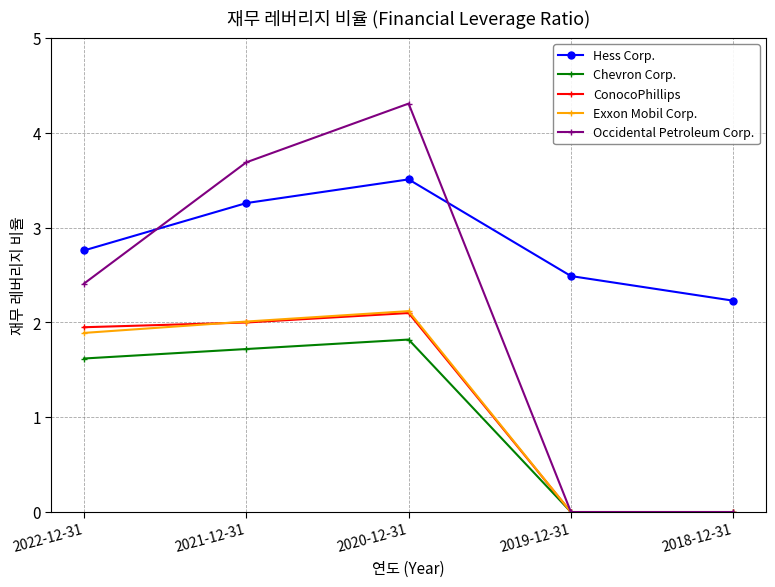

How many distinct data groups are displayed?

5